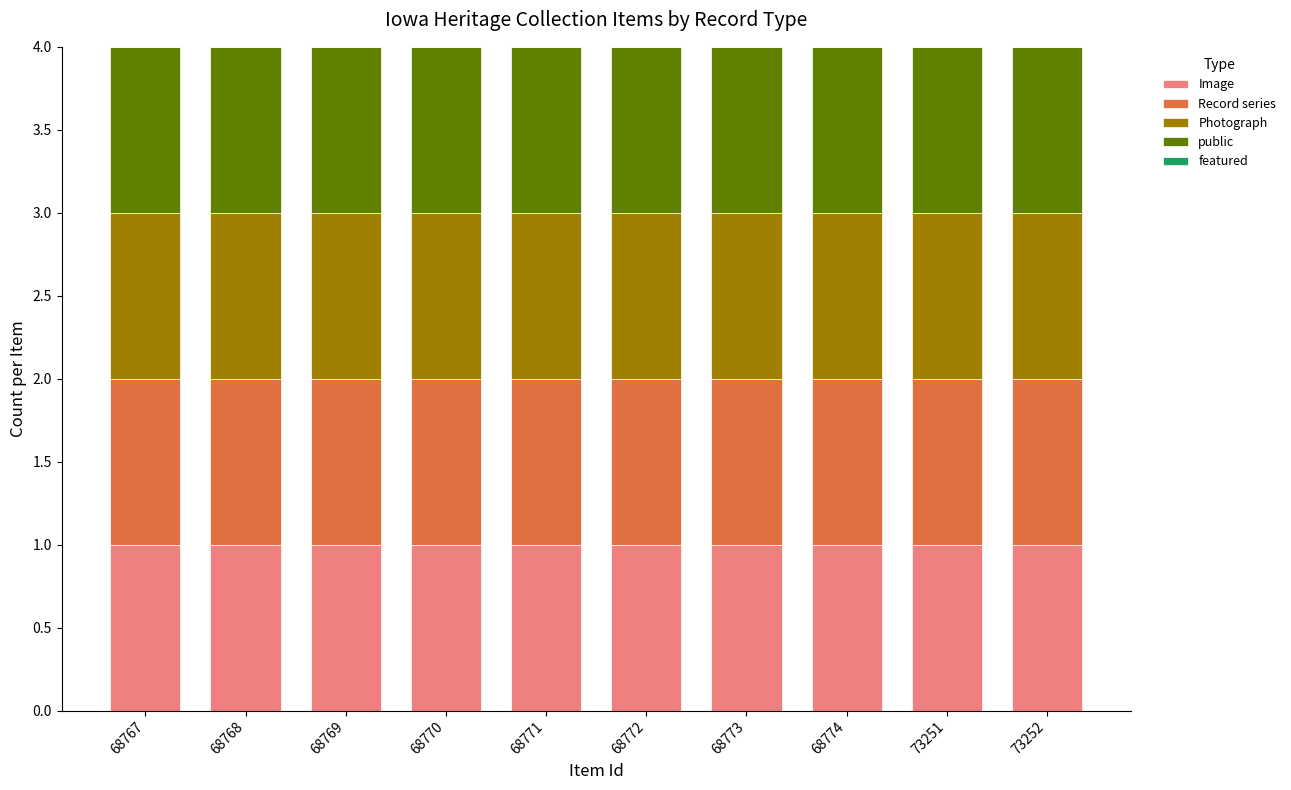

Reading left to right, what are all the values shown in this chart?

Image: 68767=1	68768=1	68769=1	68770=1	68771=1	68772=1	68773=1	68774=1	73251=1	73252=1
Record series: 68767=1	68768=1	68769=1	68770=1	68771=1	68772=1	68773=1	68774=1	73251=1	73252=1
Photograph: 68767=1	68768=1	68769=1	68770=1	68771=1	68772=1	68773=1	68774=1	73251=1	73252=1
public: 68767=1	68768=1	68769=1	68770=1	68771=1	68772=1	68773=1	68774=1	73251=1	73252=1
featured: 68767=0	68768=0	68769=0	68770=0	68771=0	68772=0	68773=0	68774=0	73251=0	73252=0